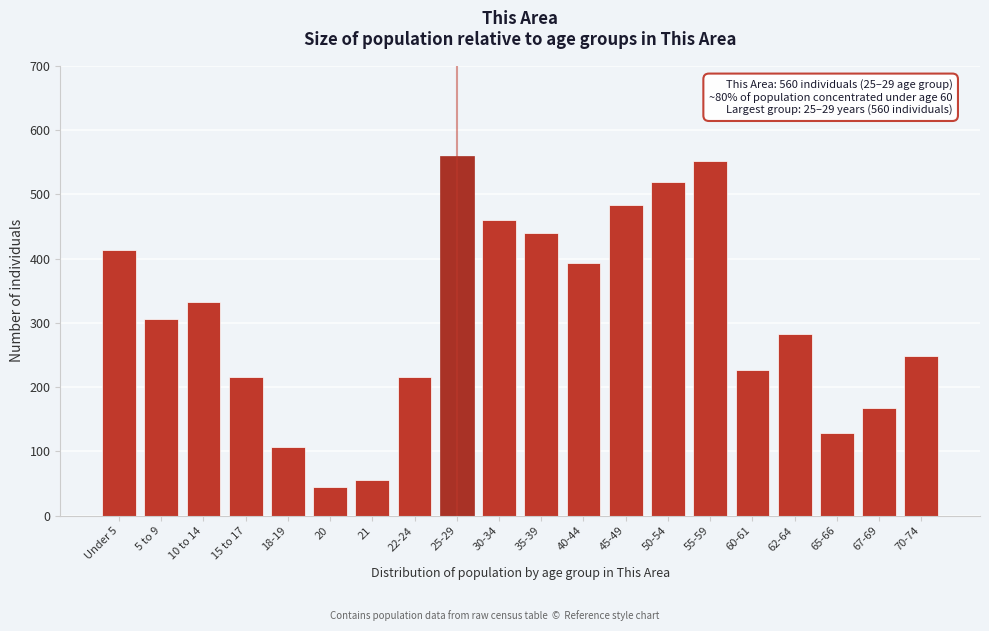

Reading right to left, transcribe all the data shown in this chart.

70-74=249	67-69=168	65-66=128	62-64=282	60-61=227	55-59=551	50-54=519	45-49=484	40-44=393	35-39=439	30-34=460	25-29=560	22-24=215	21=55	20=44	18-19=107	15 to 17=215	10 to 14=333	5 to 9=306	Under 5=414